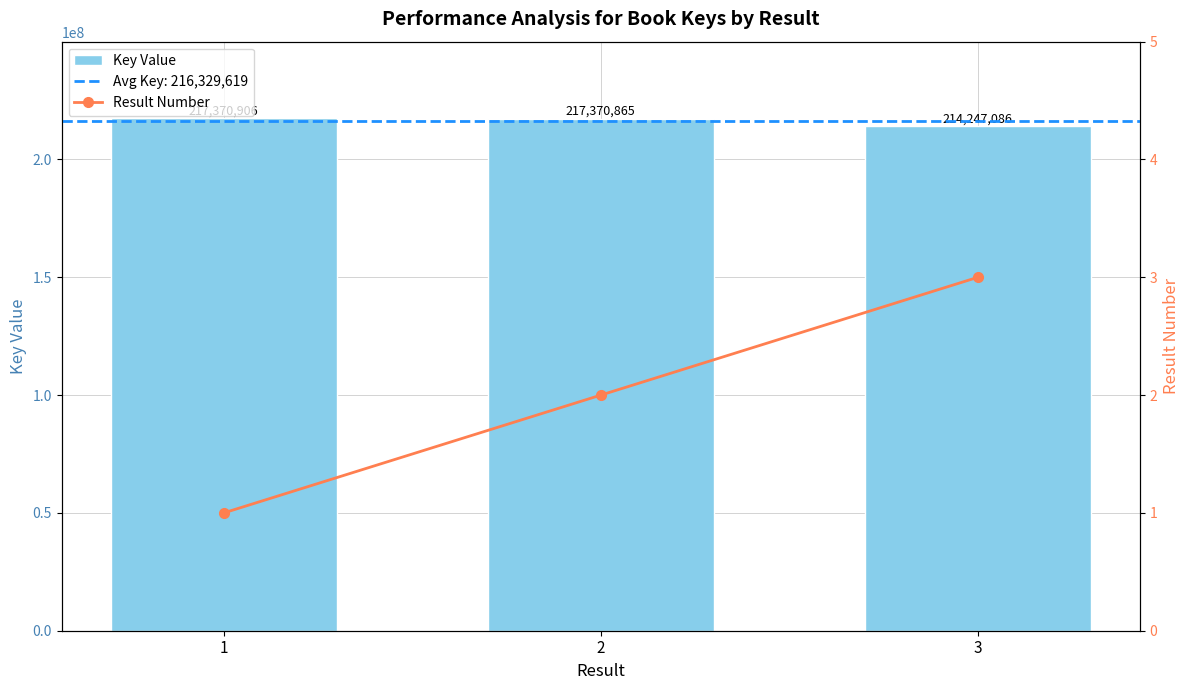

Reading left to right, transcribe all the data shown in this chart.

Key Value: 217370906	217370865	214247086
Result Number: 1	2	3